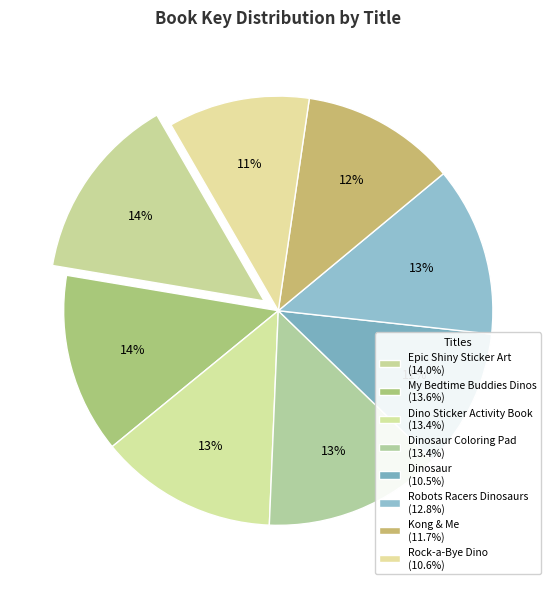

What is the largest slice in the pie chart?

Epic Shiny Sticker Art